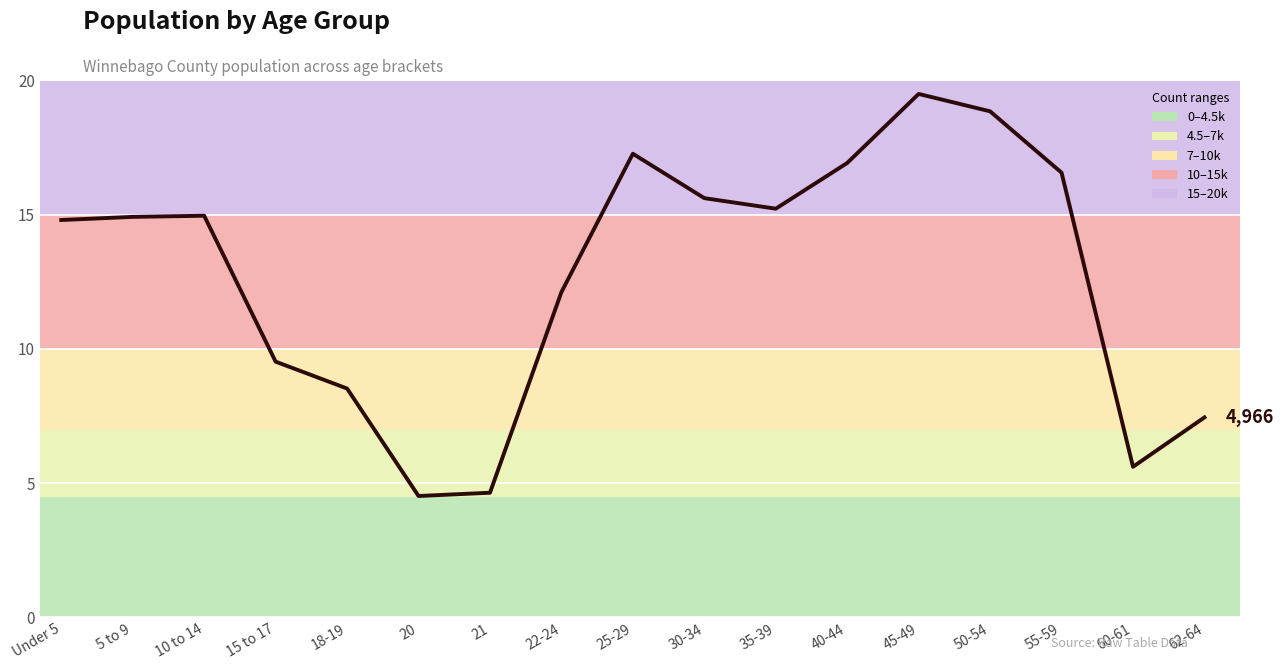

How many lines are shown in the chart?

1